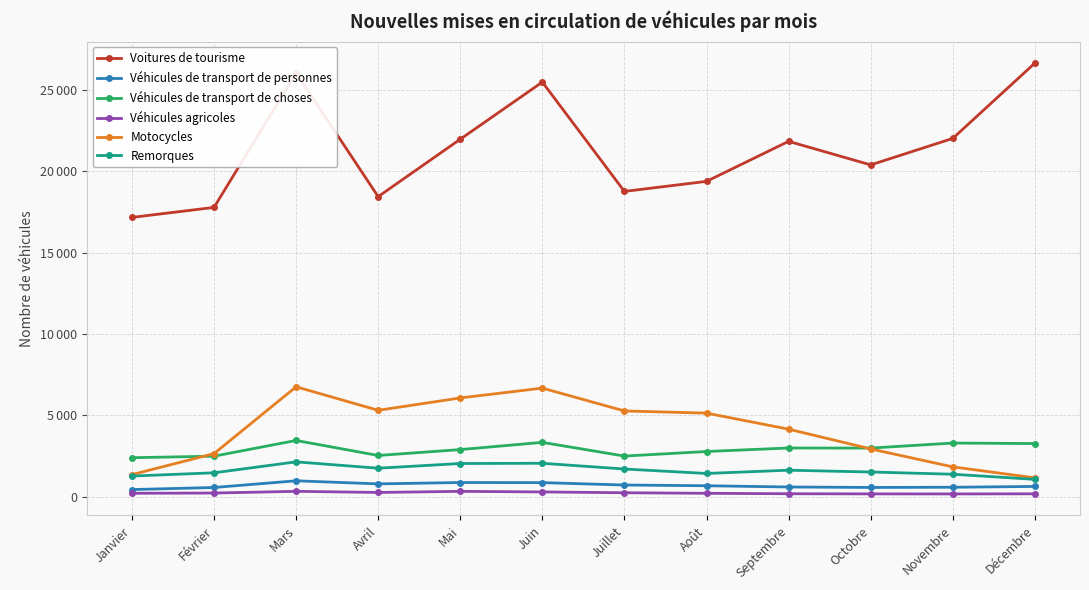

Does the chart have visible grid lines?

Yes